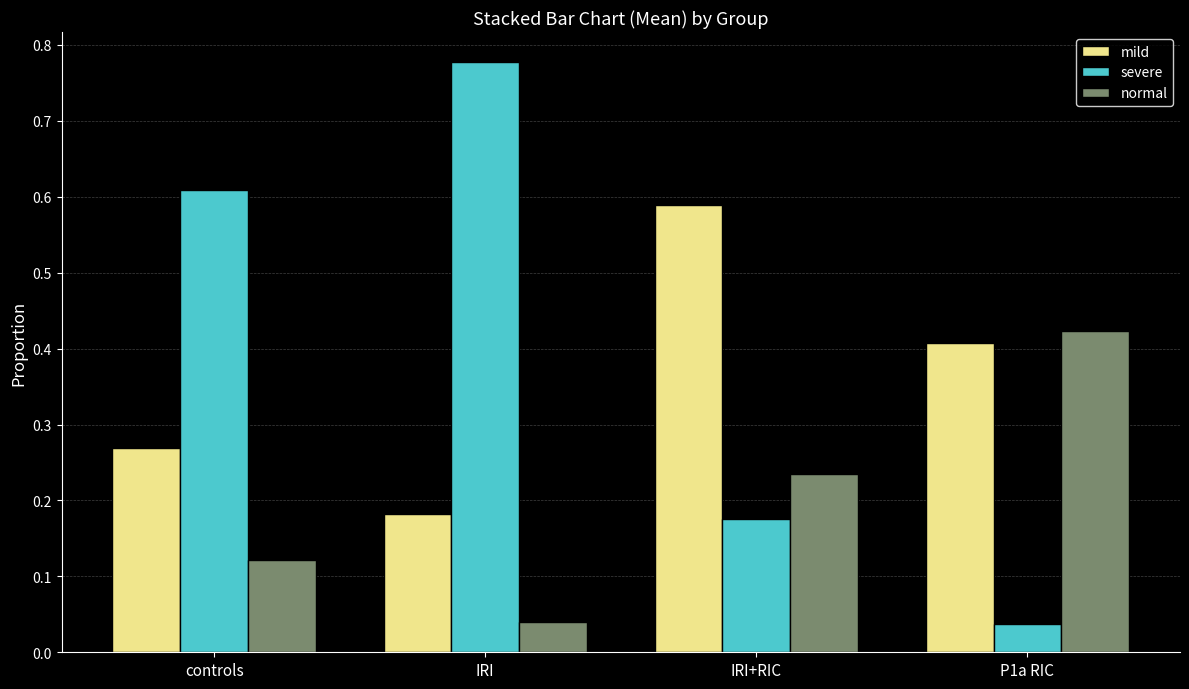

How many mild values are between 0 and 1?

4